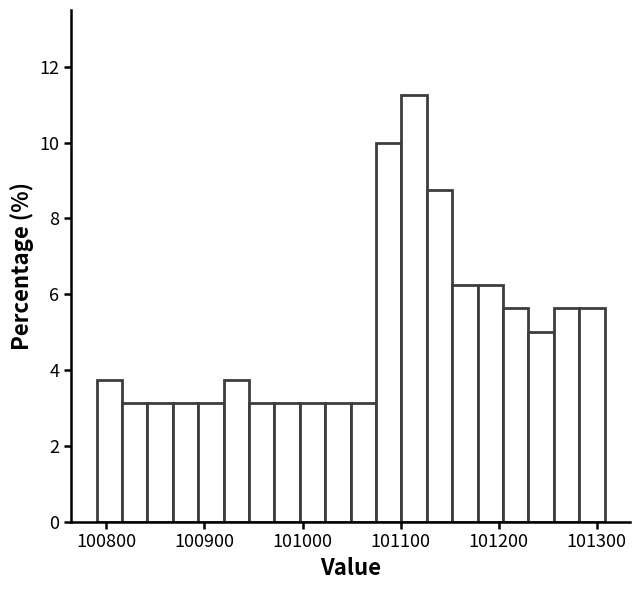

Read against the x-axis, roughly where is the centre of the tallest bar?

101110